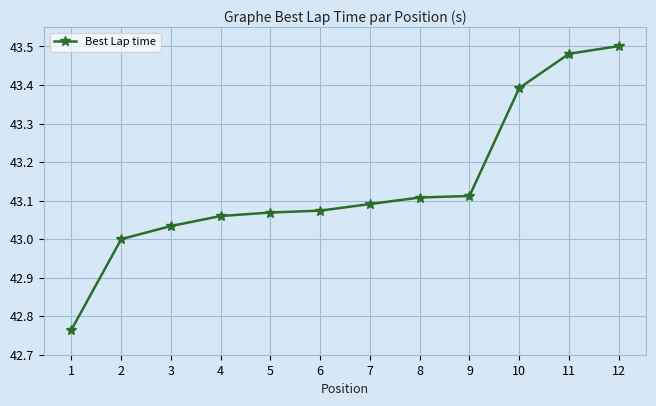

How many categories are shown in the chart?

12